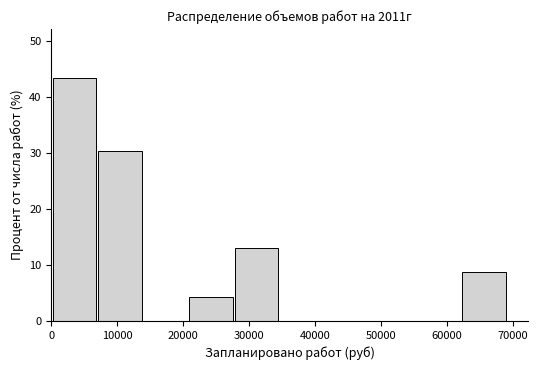

Which range on the x-axis has the tallest bar?

0 to 7000